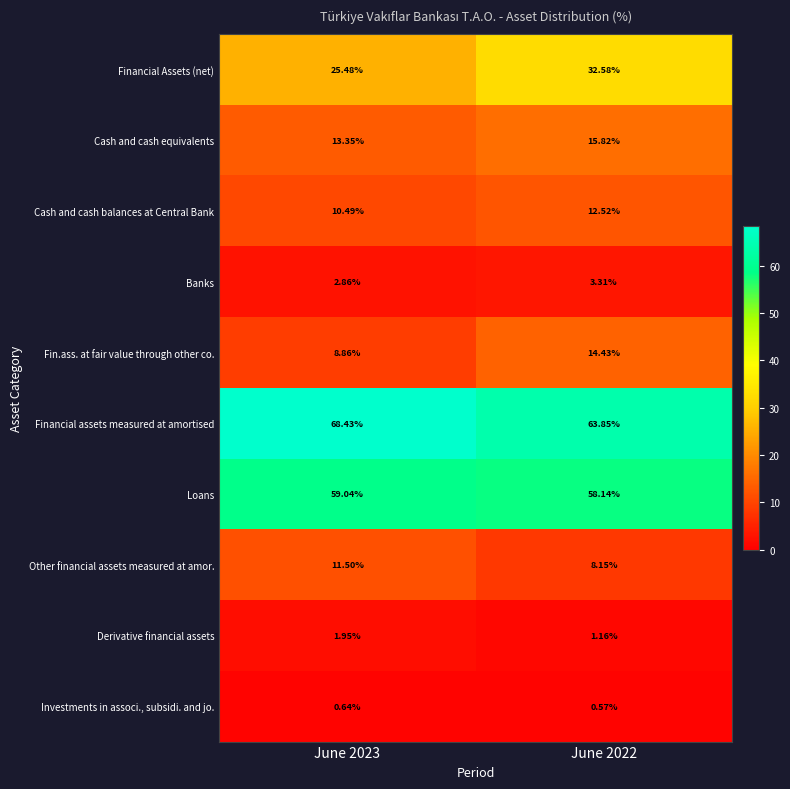

How many values in the Financial Assets (net) series exceed 32?

1